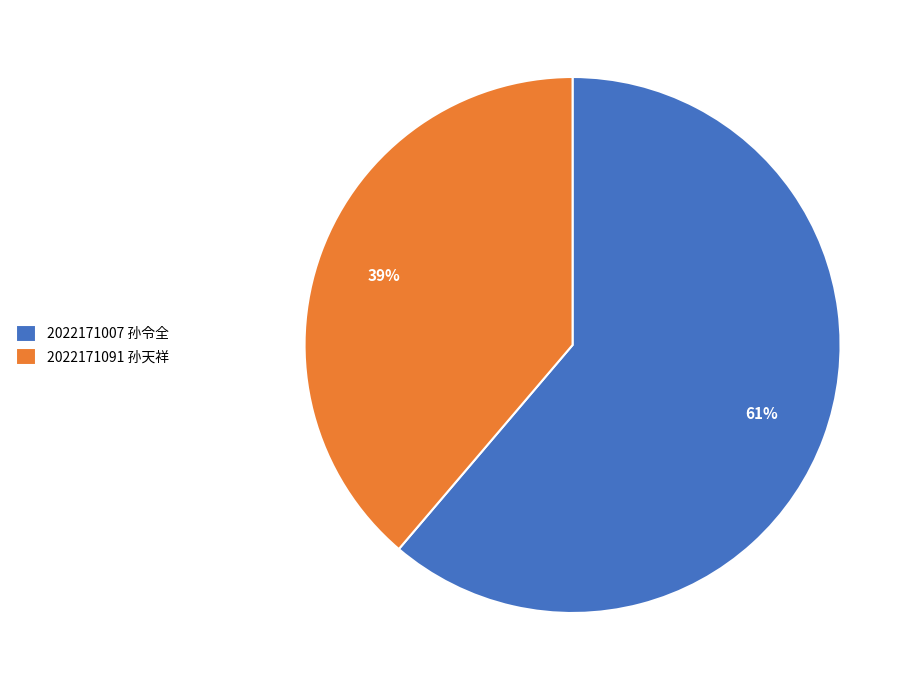

To the nearest percent, what is the difference between the largest and smallest slice percentages?

22%